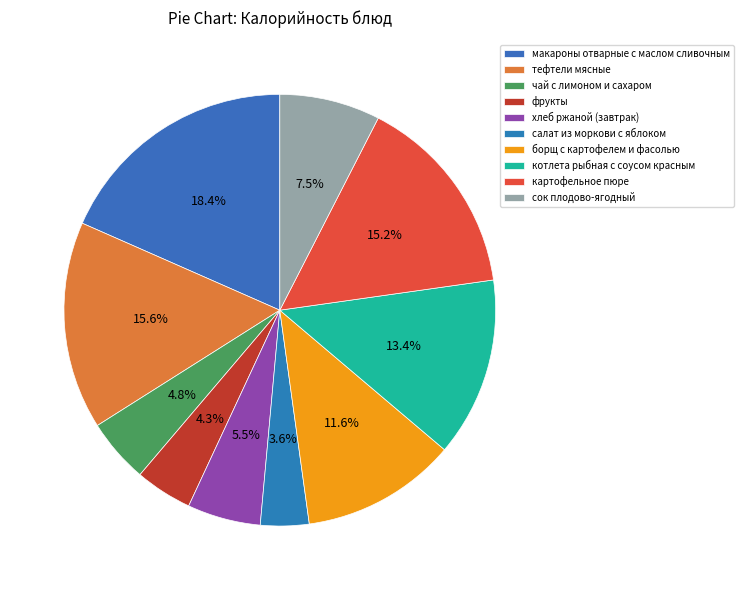

To the nearest percent, what is the difference between the largest and smallest slice percentages?

15%